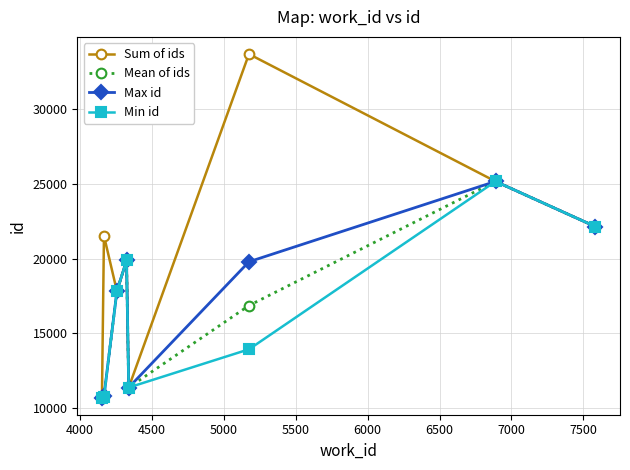

How many lines are shown in the chart?

4